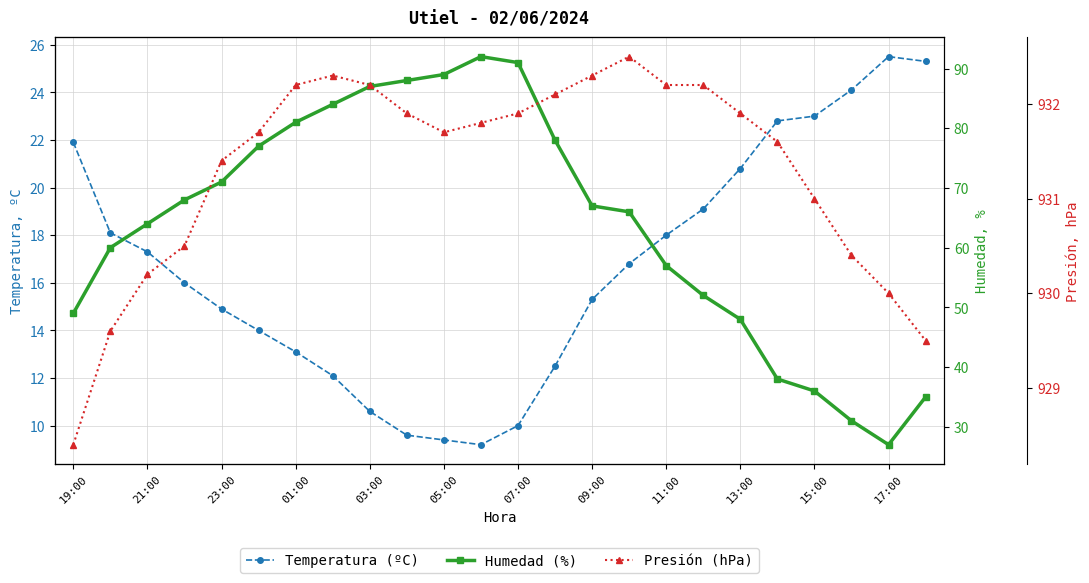

What is the difference between the maximum and minimum values in the Humedad (%) series?

65.0